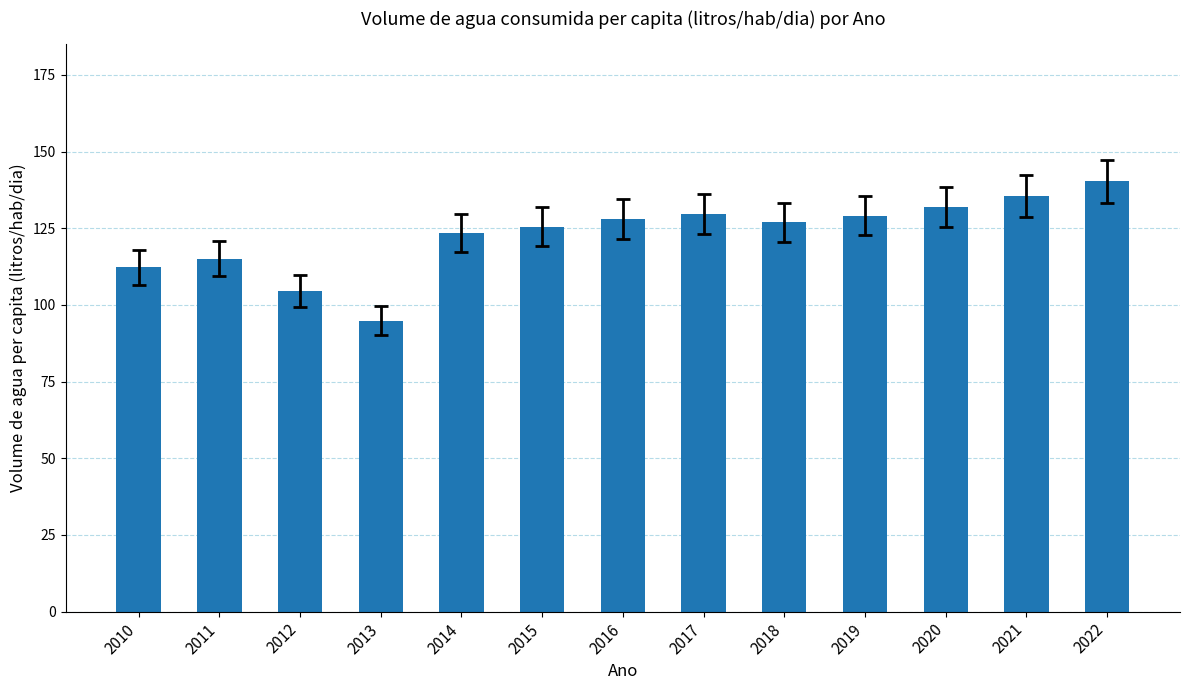

Where is the data nearest to the value 117?

2011